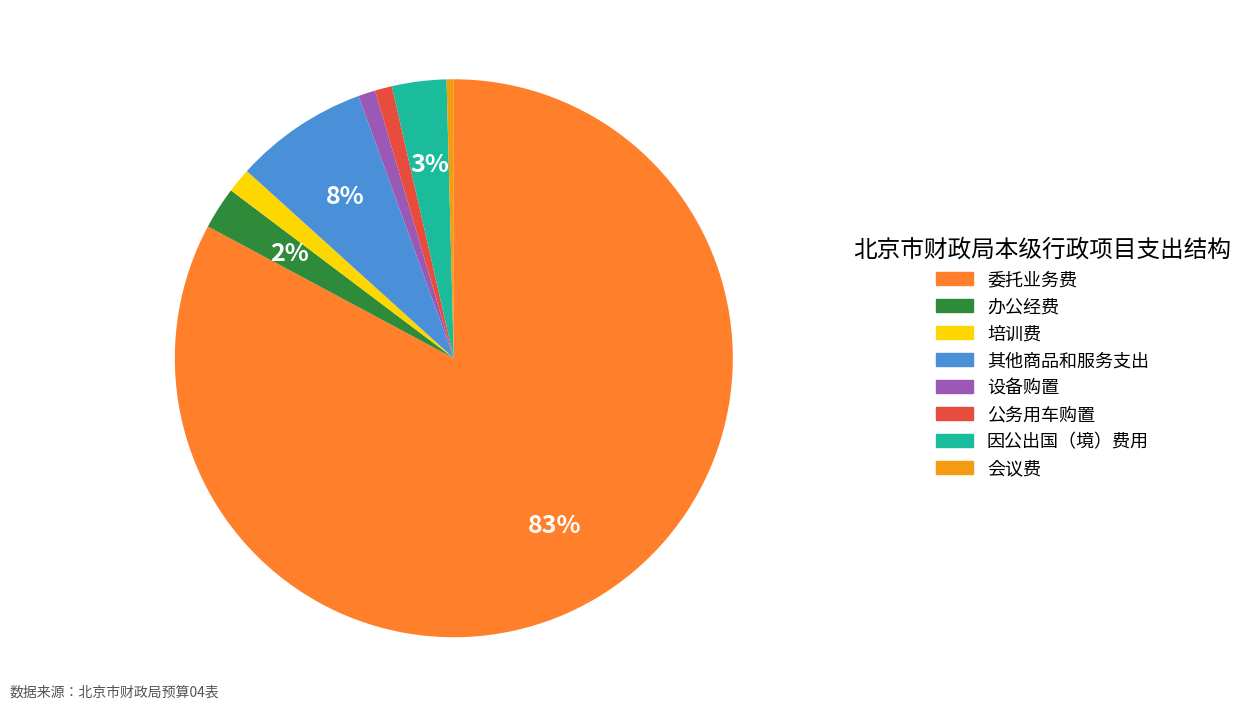

Count the number of slices in the pie.

8